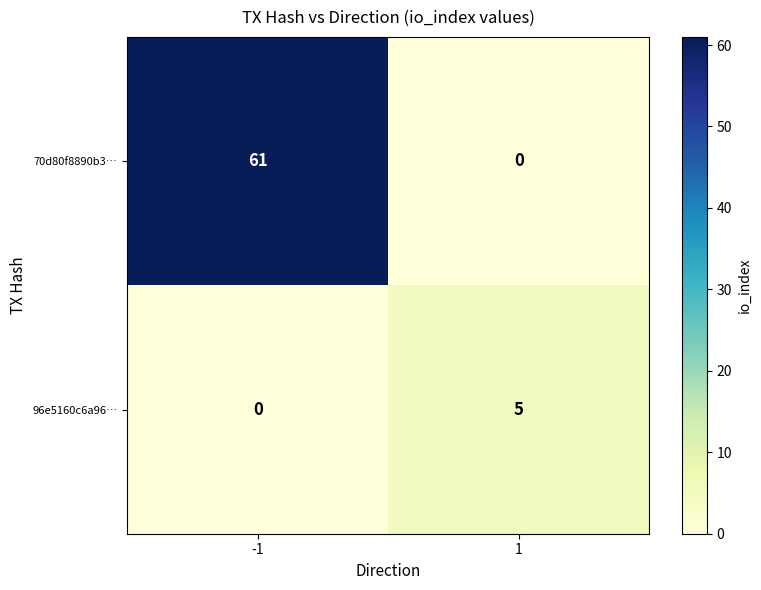

How many categories are shown in the chart?

2